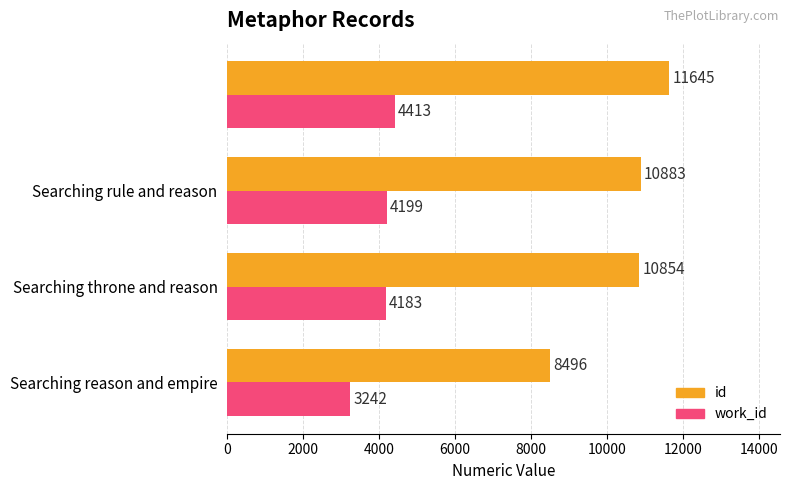

Rank the series by their average value, from highest to lowest.

id, work_id